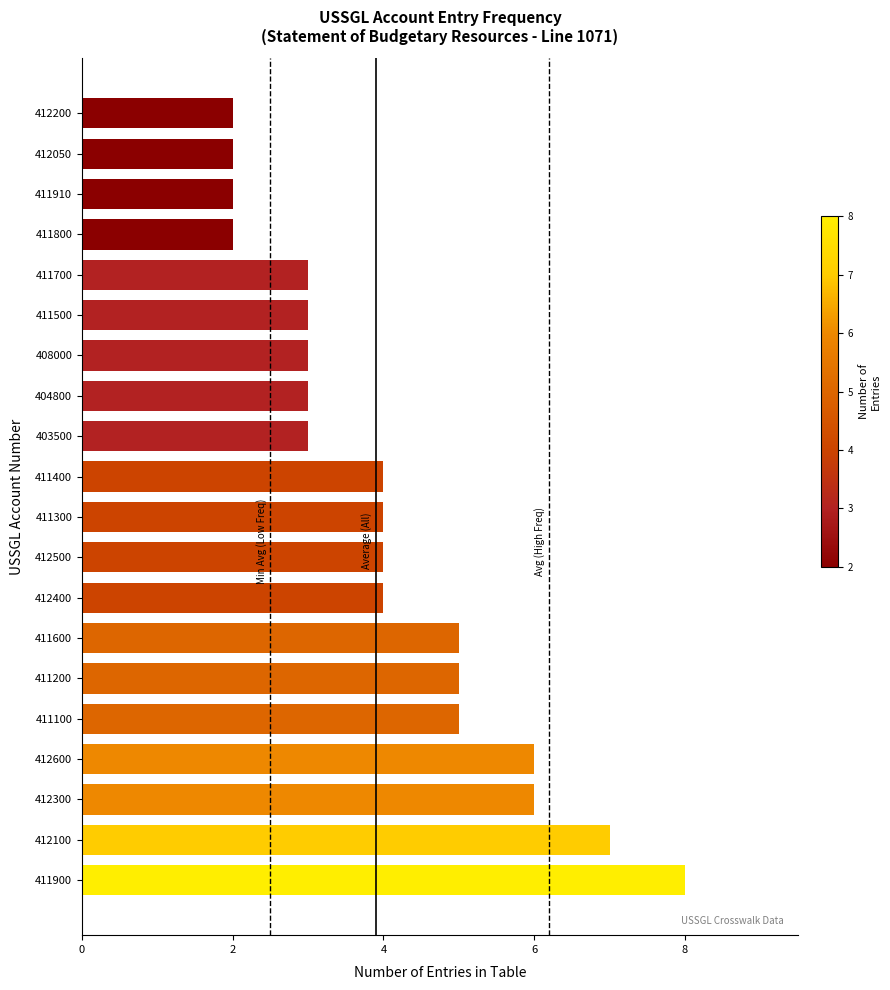

What is the minimum value shown in the chart?

2